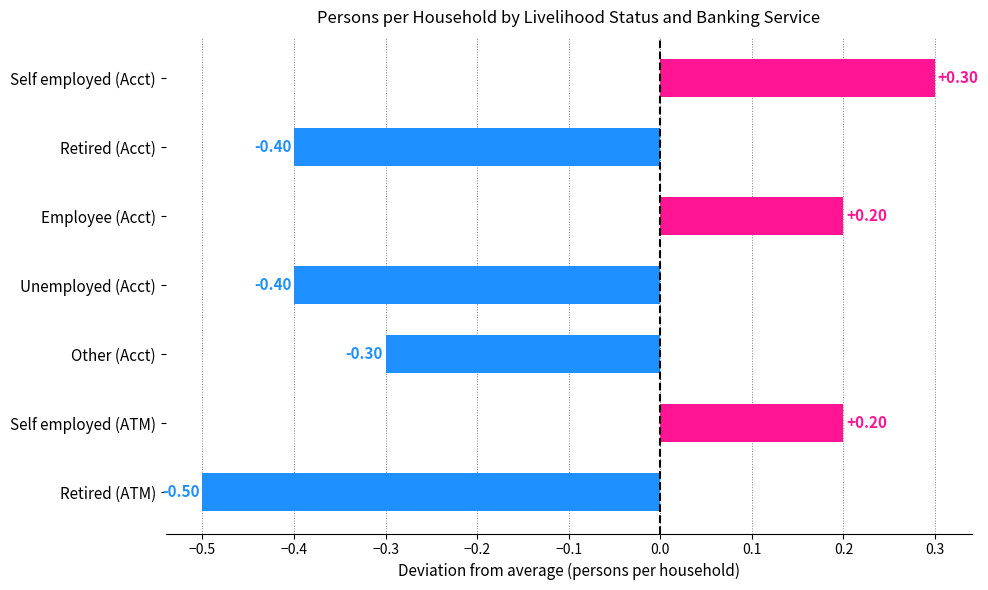

What is the change in value from Retired (ATM) to Self employed (Acct)?

+0.8